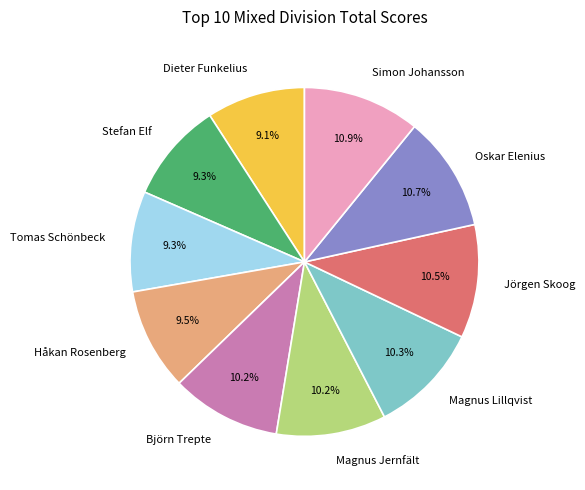

Does Björn Trepte represent more than half of the total?

No